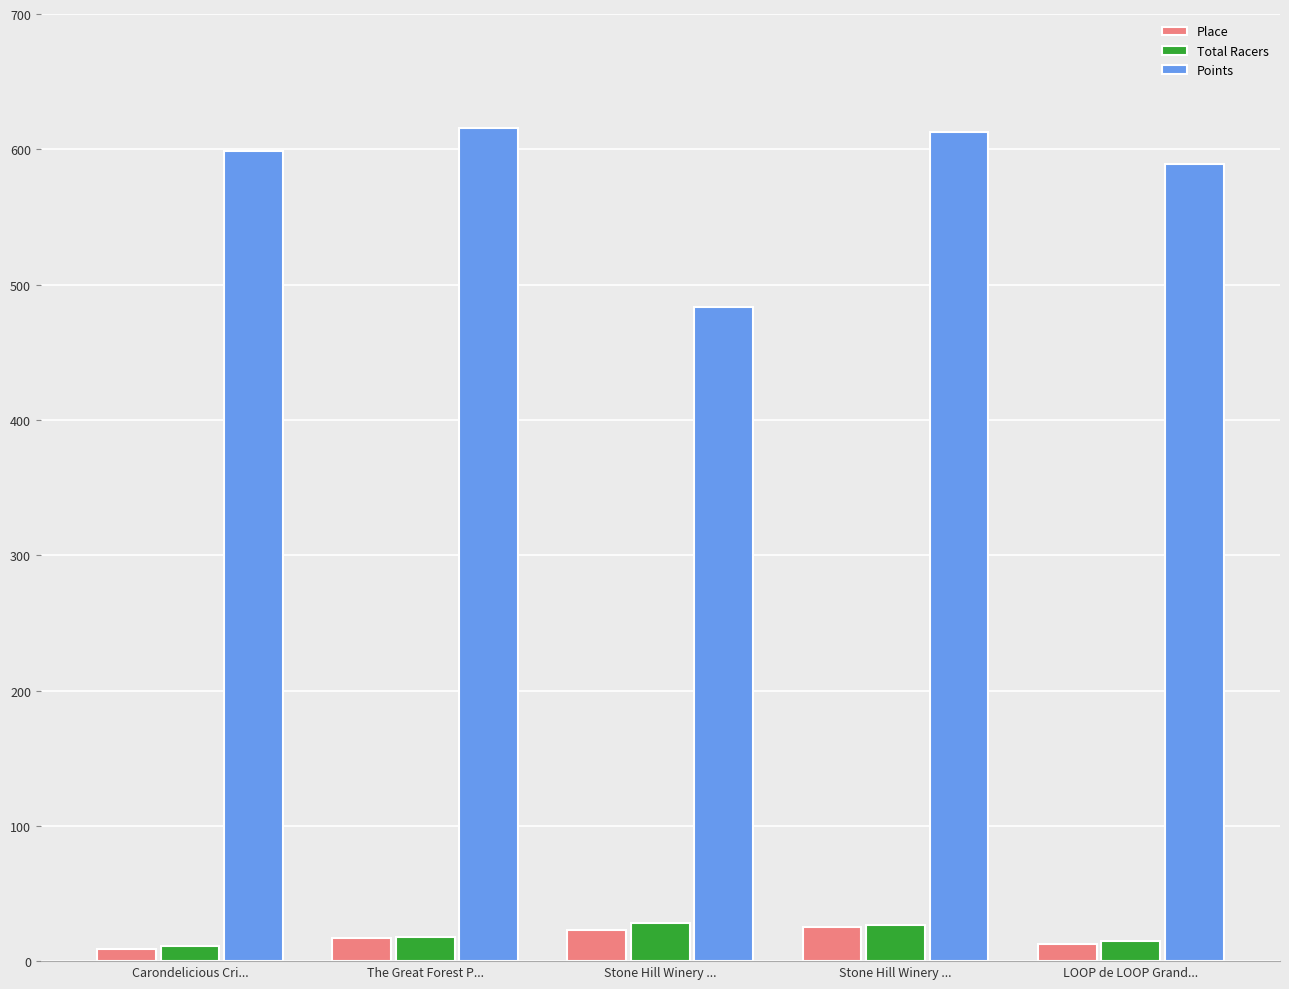

What is the lowest value of the Place series?

9.0